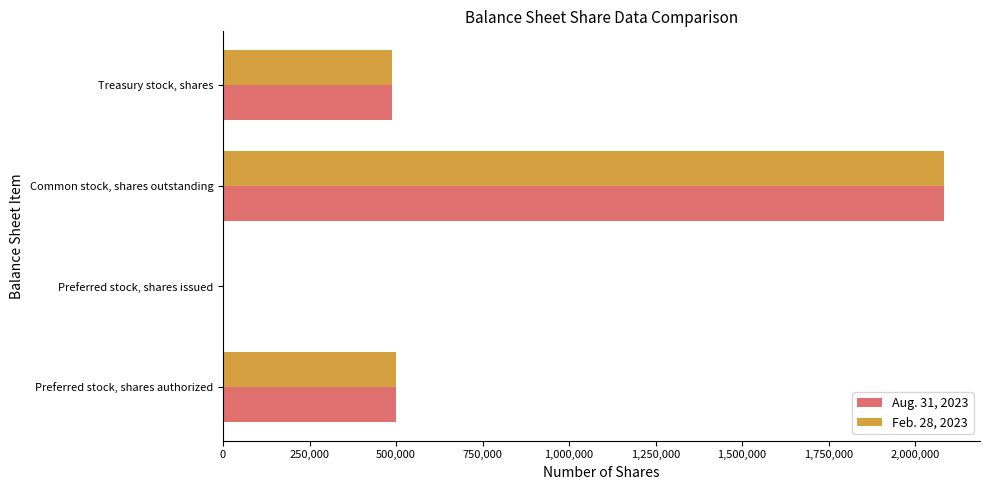

Which category has the highest value in the Feb. 28, 2023 series?

Common stock, shares outstanding